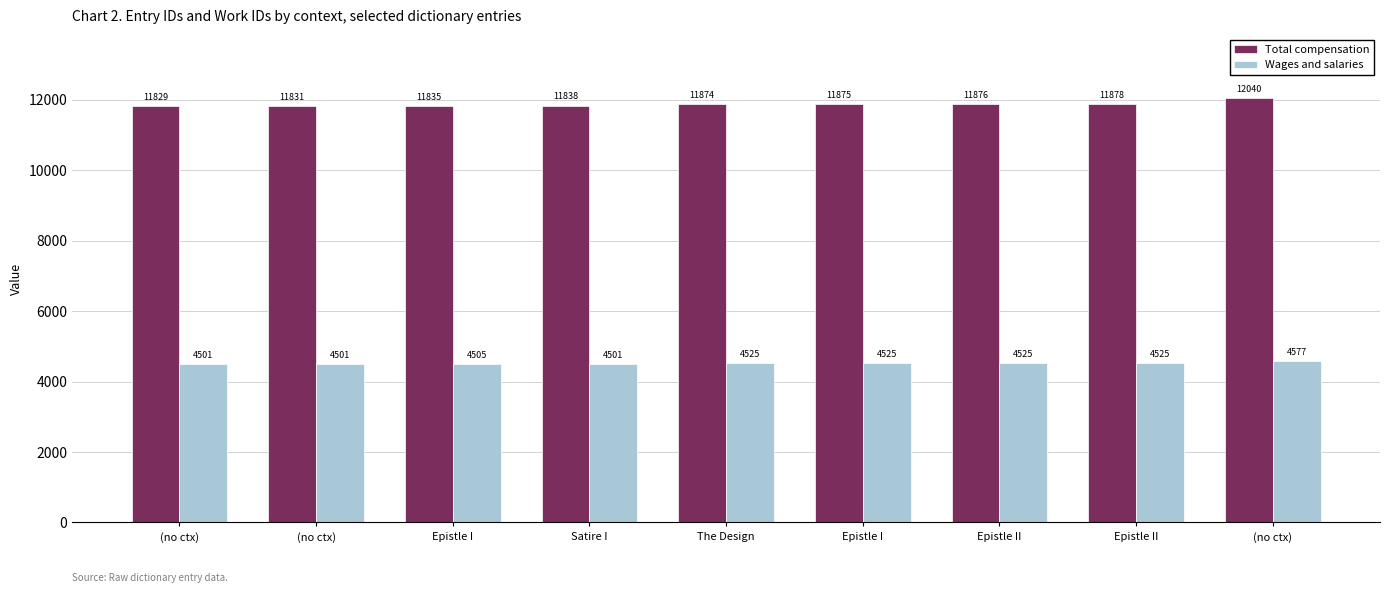

What is the difference between the second highest and minimum values in the Wages and salaries series?

24